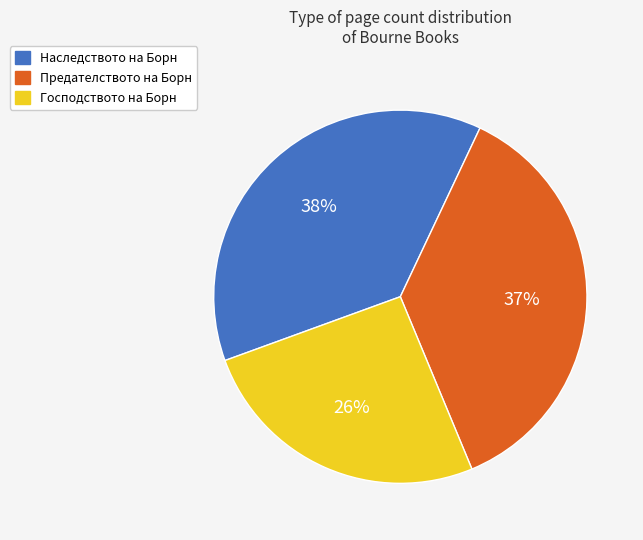

Which category has the smallest portion of the pie?

Господството на Борн